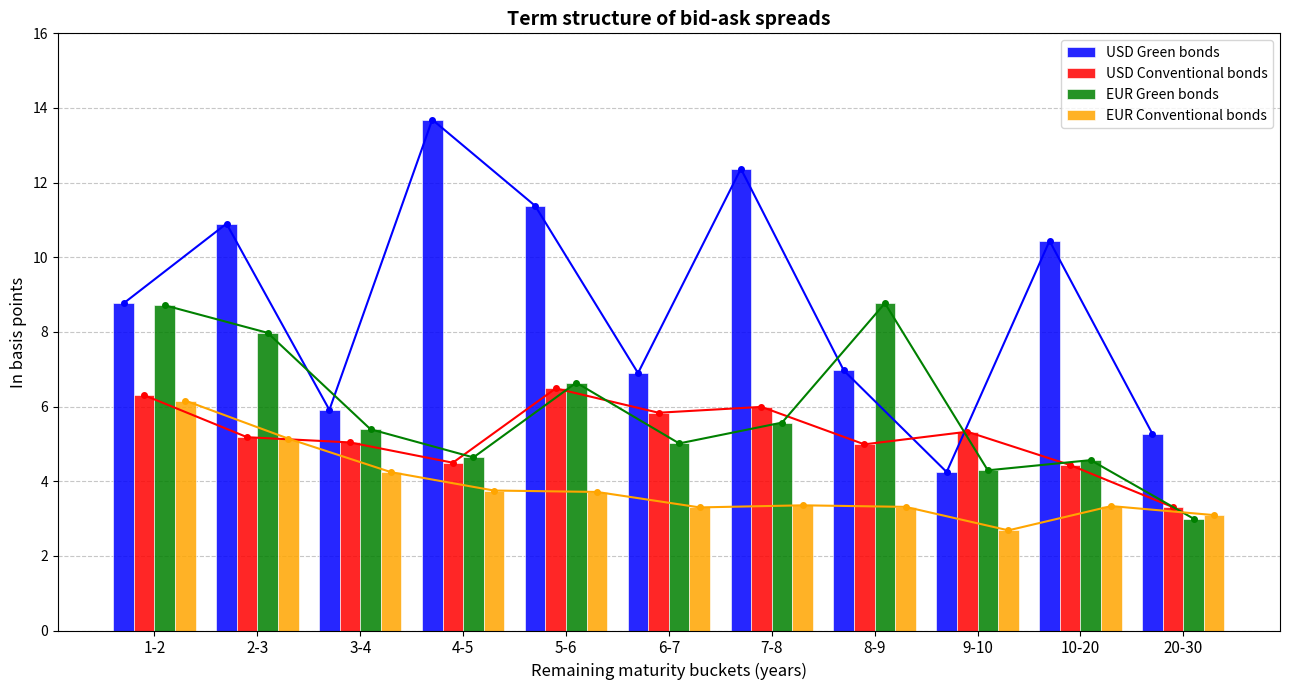

What value does the USD Conventional bonds series have at 3-4?

5.0